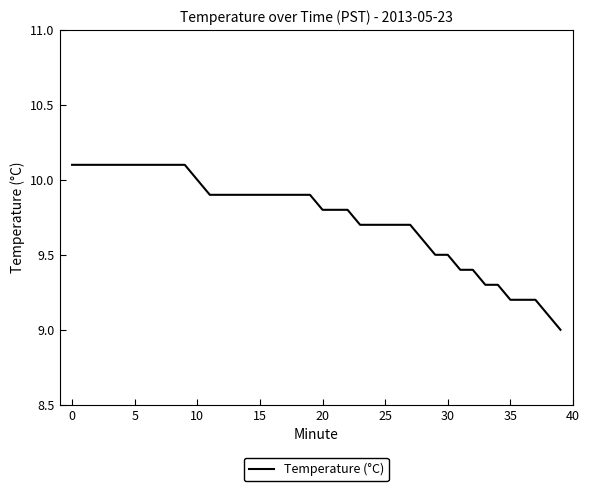

What is the minimum value shown in the chart?

9.0